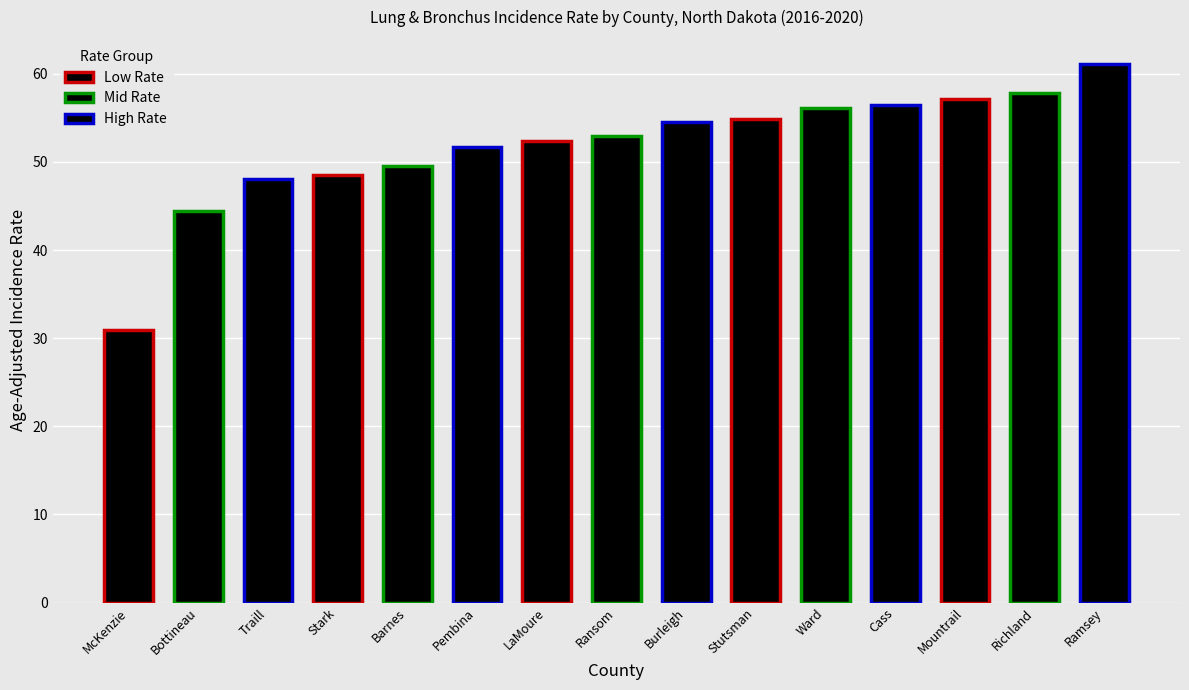

What is the maximum value shown in the chart?

61.1